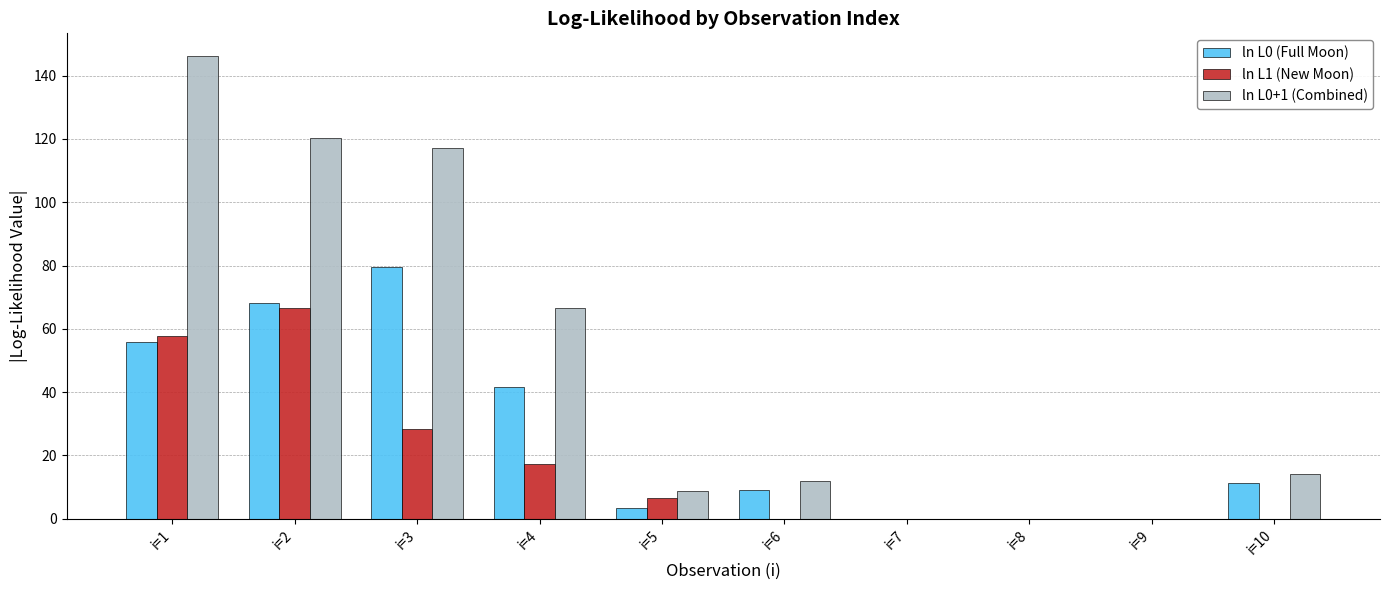

The value of ln L1 (New Moon) at i=3 is 28.2. True or false?

True